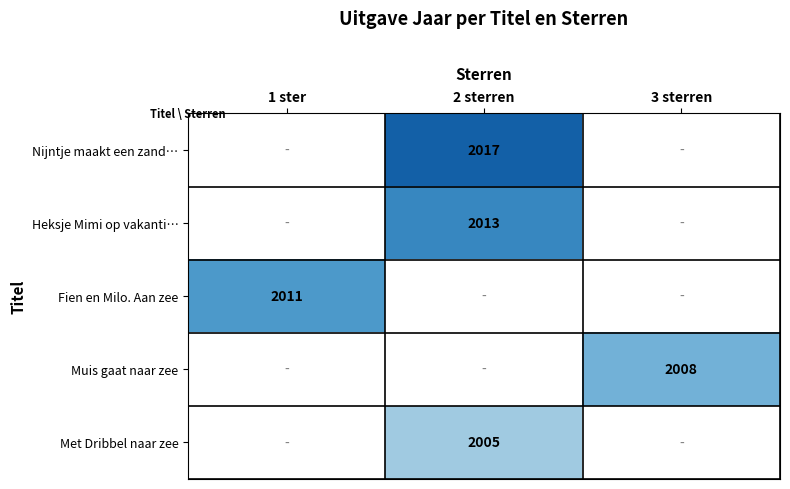

Is it true that Nijntje maakt een zand… equals 2017 at 2 sterren?

True